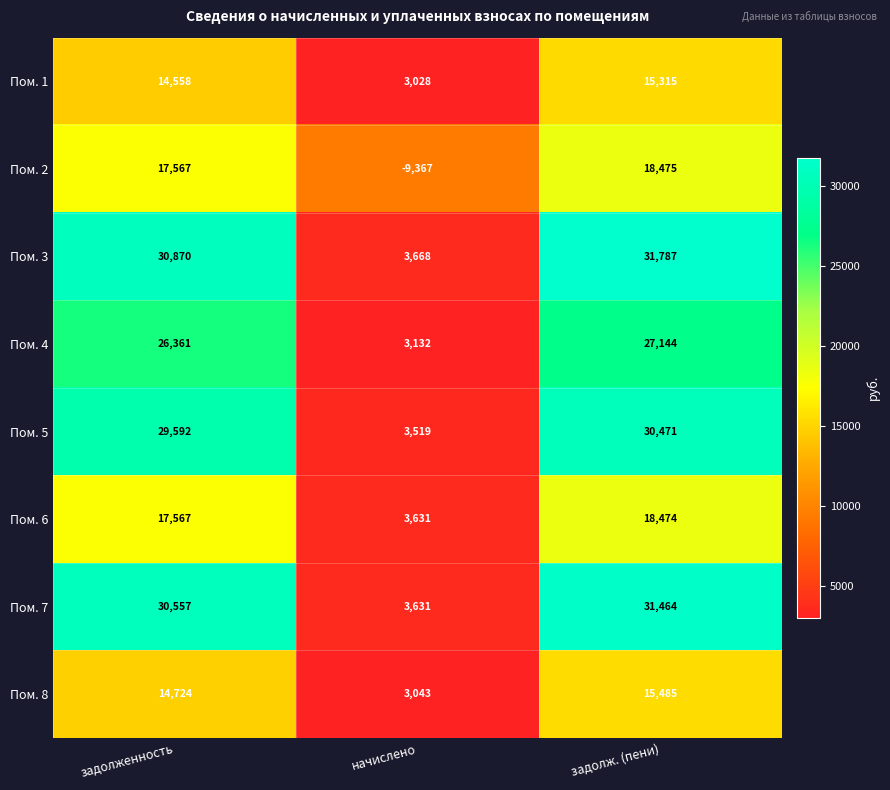

Where is Пом. 5 nearest to the value 16995?

задолженность